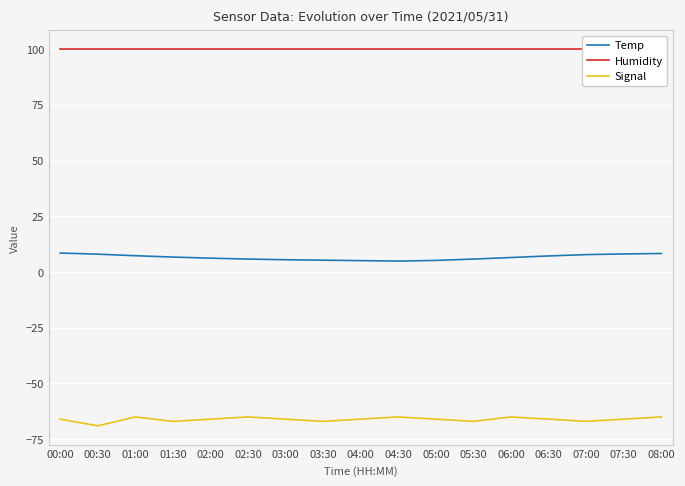

At which label does Signal first exceed -66?

01:00